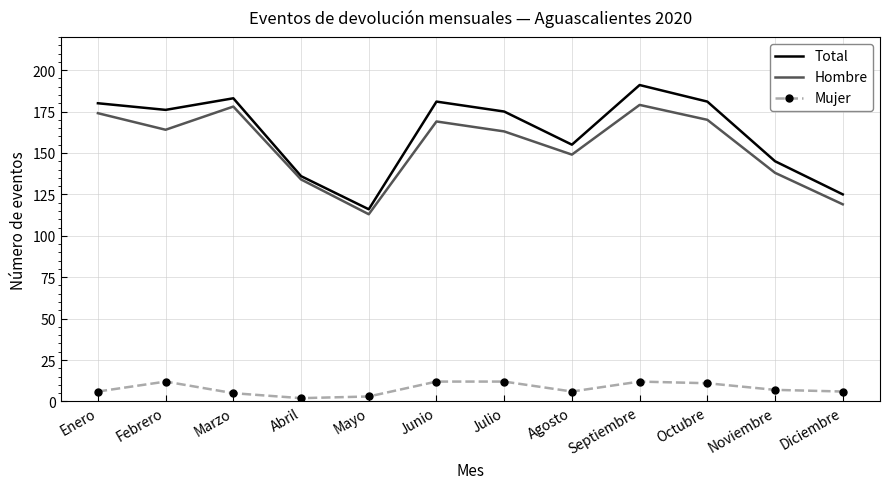

Reading right to left, list all the values displayed in this chart.

Total: Diciembre=125	Noviembre=145	Octubre=181	Septiembre=191	Agosto=155	Julio=175	Junio=181	Mayo=116	Abril=136	Marzo=183	Febrero=176	Enero=180
Hombre: Diciembre=119	Noviembre=138	Octubre=170	Septiembre=179	Agosto=149	Julio=163	Junio=169	Mayo=113	Abril=134	Marzo=178	Febrero=164	Enero=174
Mujer: Diciembre=6	Noviembre=7	Octubre=11	Septiembre=12	Agosto=6	Julio=12	Junio=12	Mayo=3	Abril=2	Marzo=5	Febrero=12	Enero=6